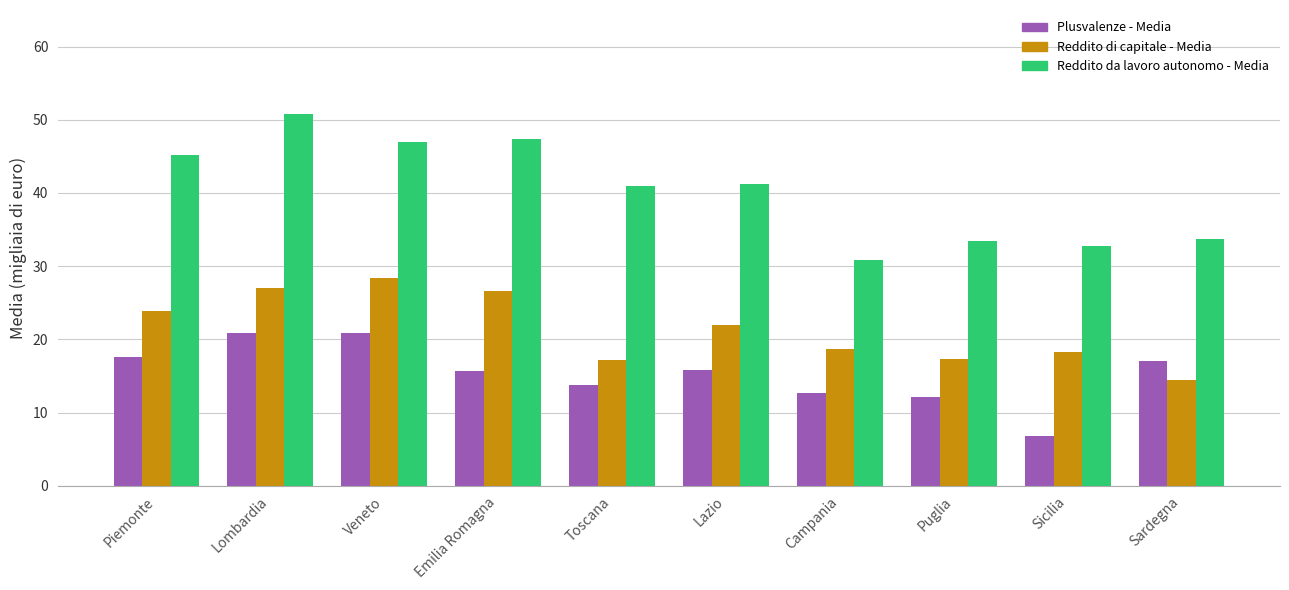

What is the difference between the Reddito di capitale - Media values at Piemonte and Toscana?

6.7